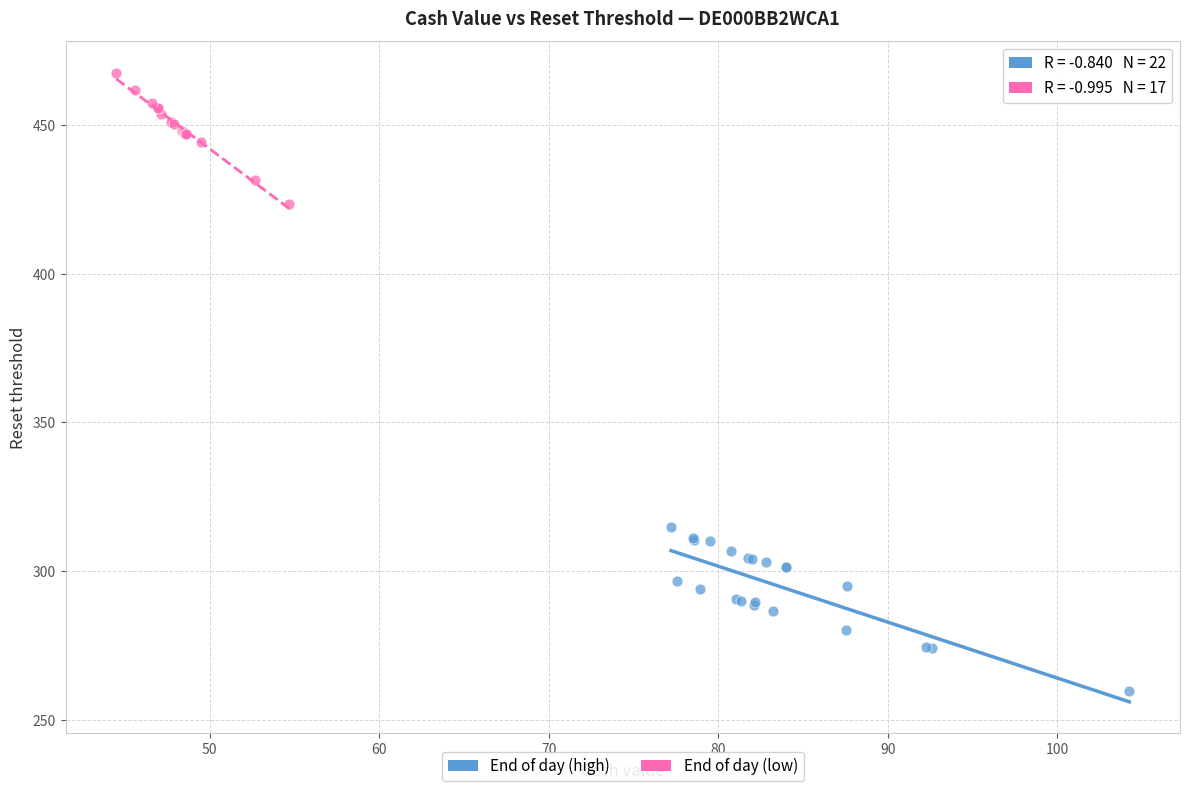

Which series reaches the maximum Y coordinate?

End of day (low)